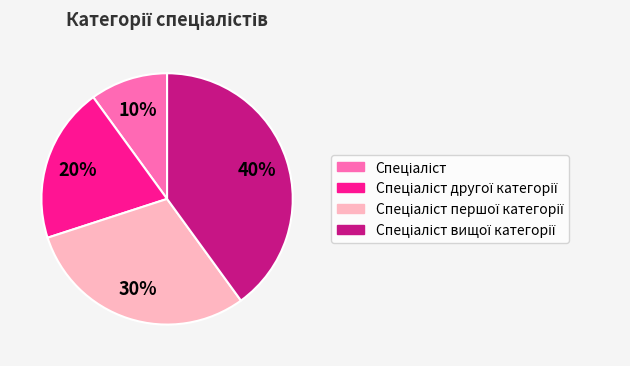

Is there a majority slice in this chart?

No